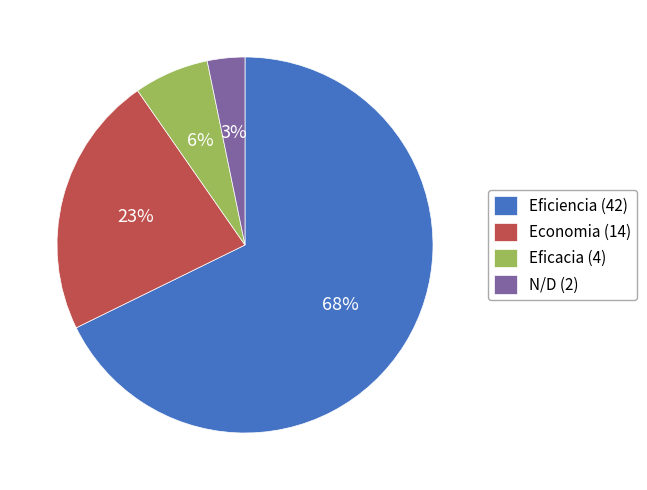

Which slice represents more than half of the pie?

Eficiencia